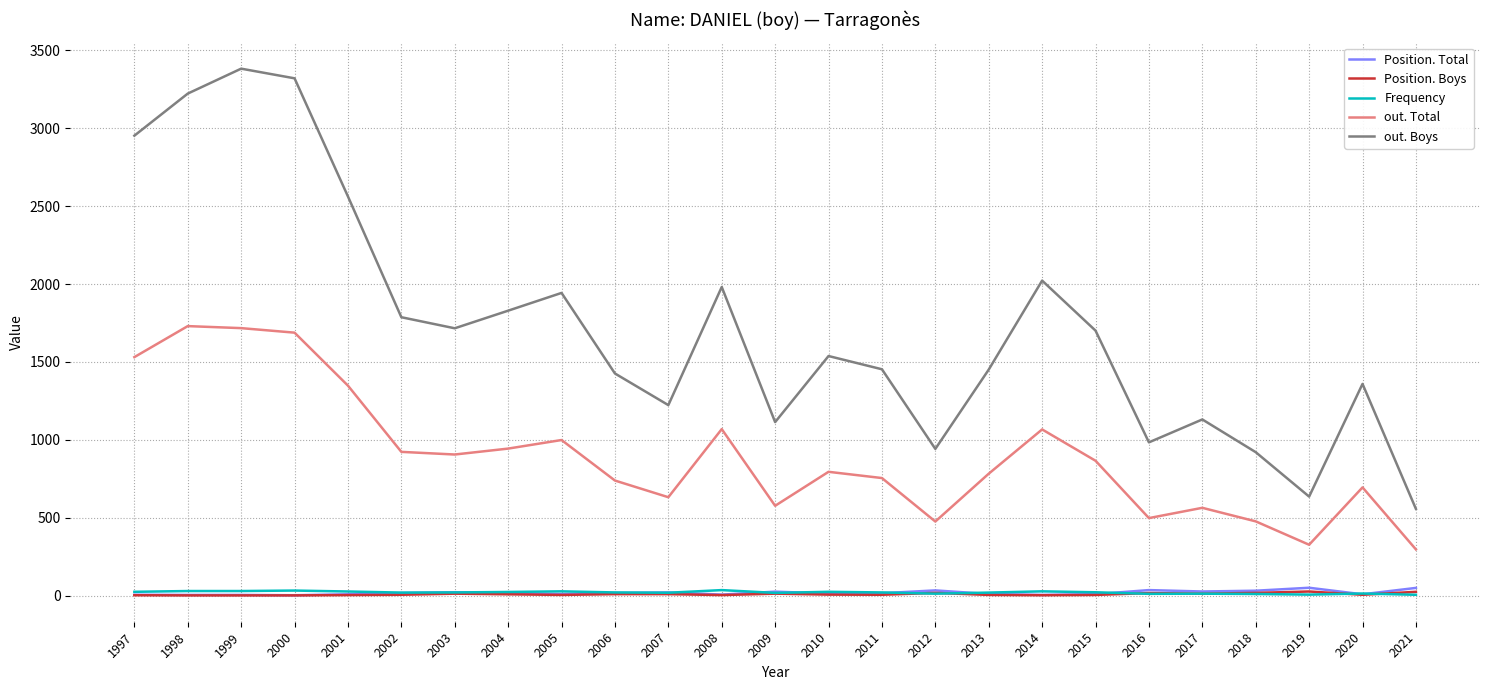

What is the greatest value displayed?

3382